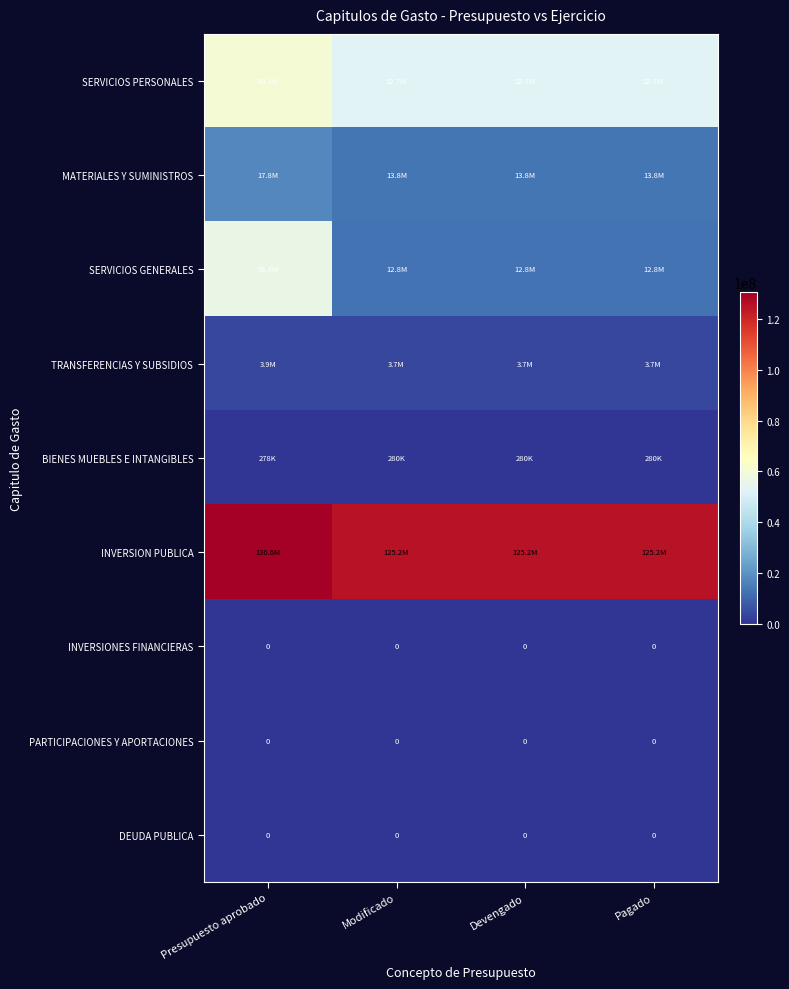

At how many categories does at least one series exceed 39602310?

4